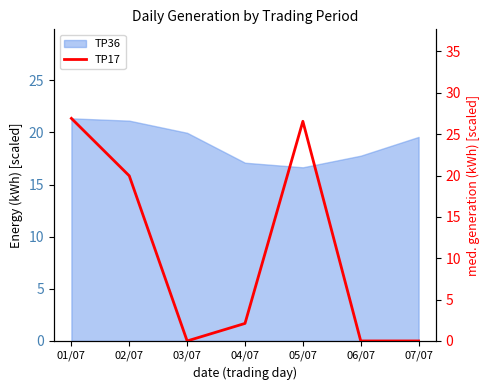

Reading right to left, extract all data points from this chart.

07/07=0.0	06/07=0.0	05/07=26.6	04/07=2.1	03/07=0.0	02/07=20.0	01/07=26.9